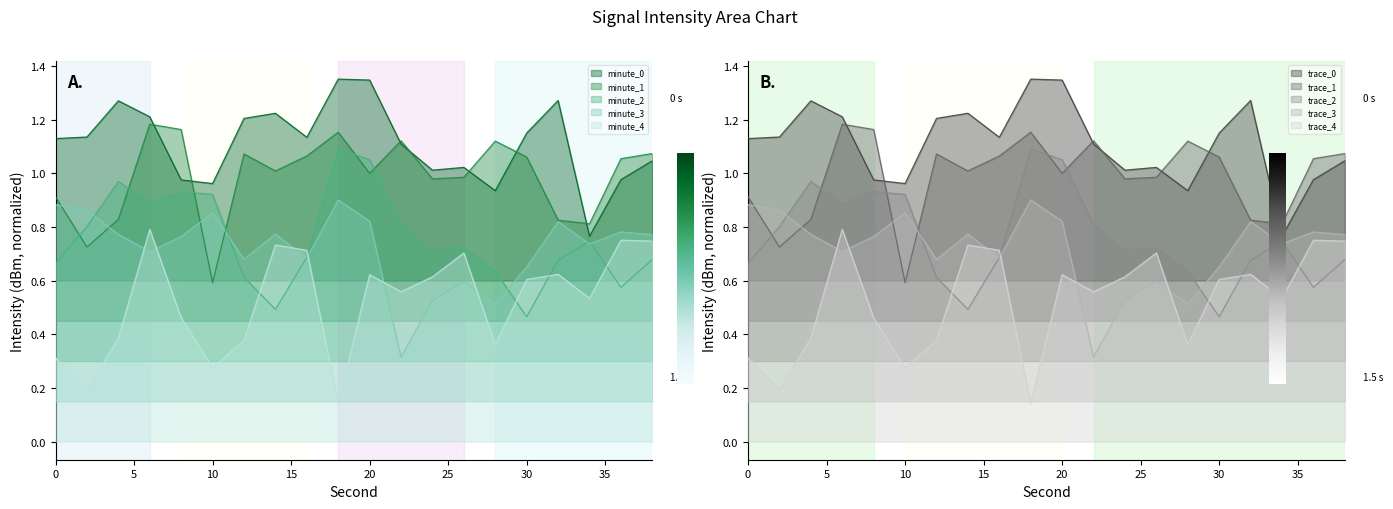

What is the sum of the minute_4 values at 26 and 24?

1.3